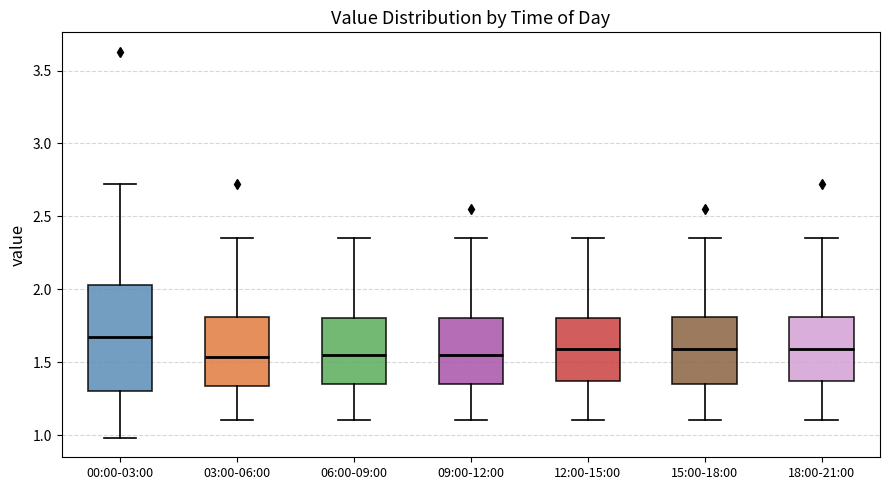

Reading left to right, transcribe this box plot: for each box, give where its median line is, the range the box spans, and where its two whiskers end, as read against the y-axis. The values are not printed on the chart, so give them approximately, as read against the axis.

00:00-03:00: median 1.65, box 1.30 to 2.05, whiskers 1.00 to 2.70
03:00-06:00: median 1.55, box 1.35 to 1.80, whiskers 1.10 to 2.35
06:00-09:00: median 1.55, box 1.35 to 1.80, whiskers 1.10 to 2.35
09:00-12:00: median 1.55, box 1.35 to 1.80, whiskers 1.10 to 2.35
12:00-15:00: median 1.60, box 1.35 to 1.80, whiskers 1.10 to 2.35
15:00-18:00: median 1.60, box 1.35 to 1.80, whiskers 1.10 to 2.35
18:00-21:00: median 1.60, box 1.35 to 1.80, whiskers 1.10 to 2.35